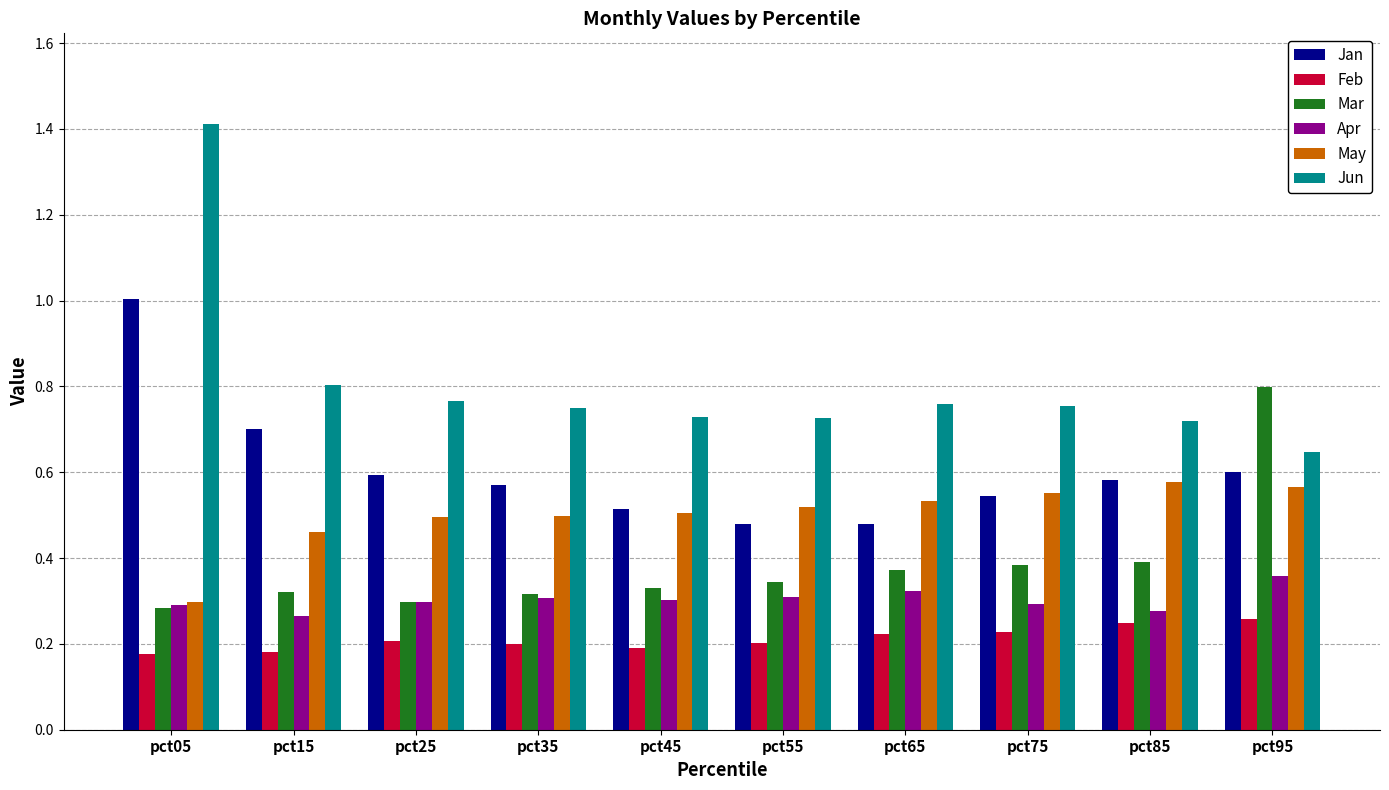

The Jun series shows 0.8 at pct75. True or false?

True